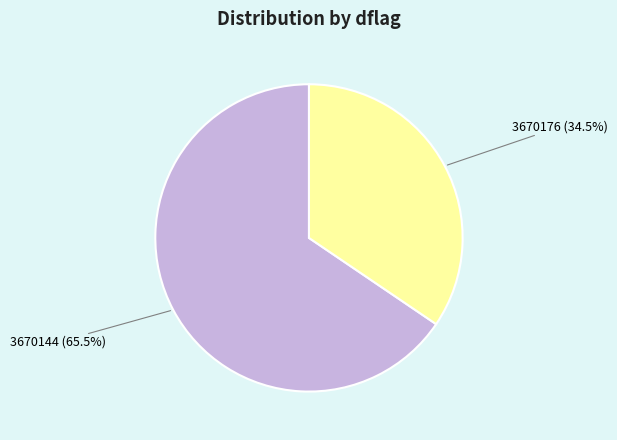

How many segments does this pie chart have?

2